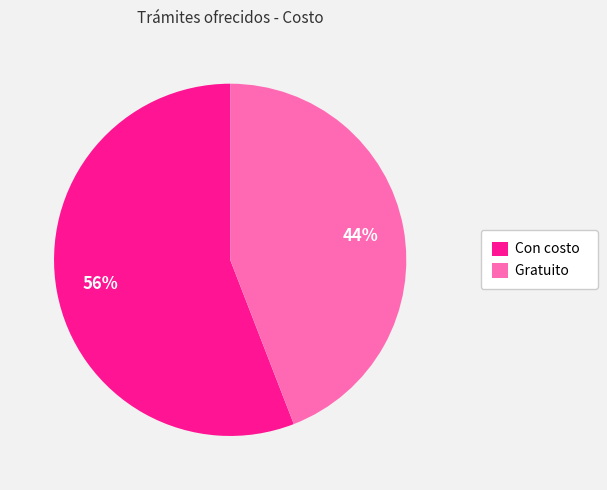

How many segments does this pie chart have?

2